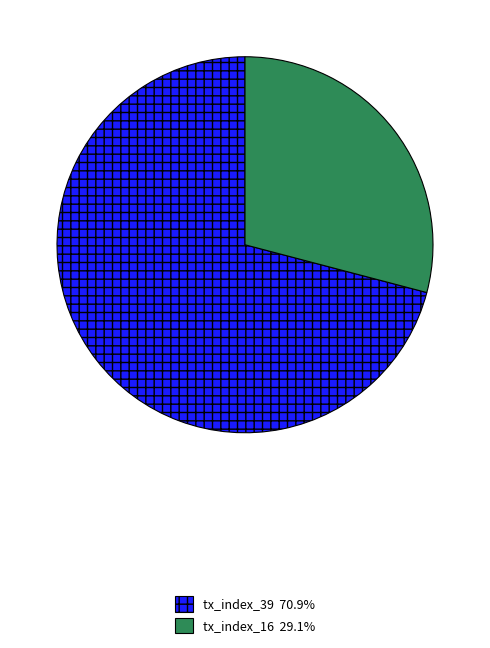

What is the ratio of the value at tx_index_39 to the value at tx_index_16?

2.4